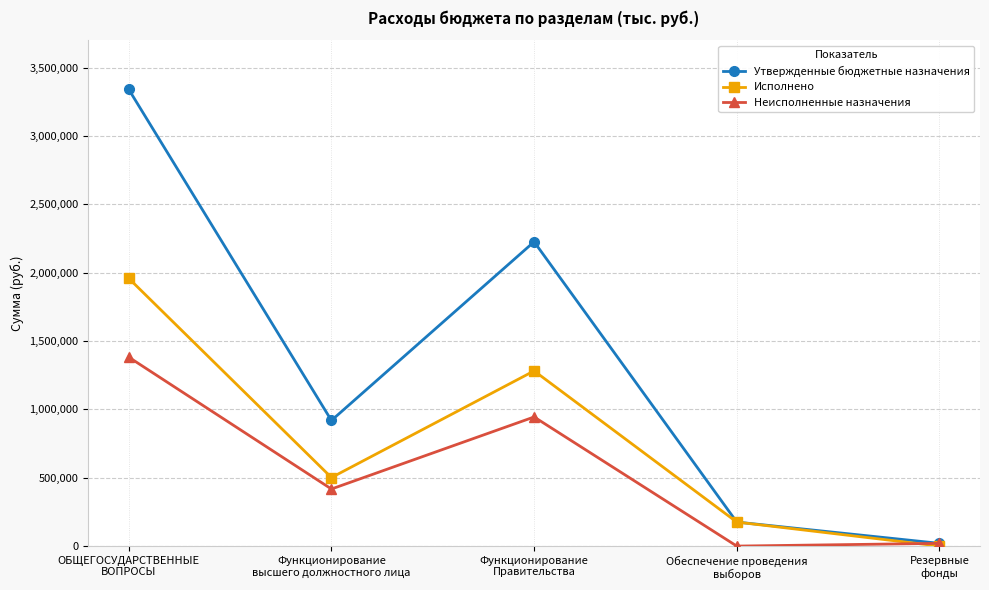

Rank the series by their maximum value, from highest to lowest.

Утвержденные бюджетные назначения, Исполнено, Неисполненные назначения